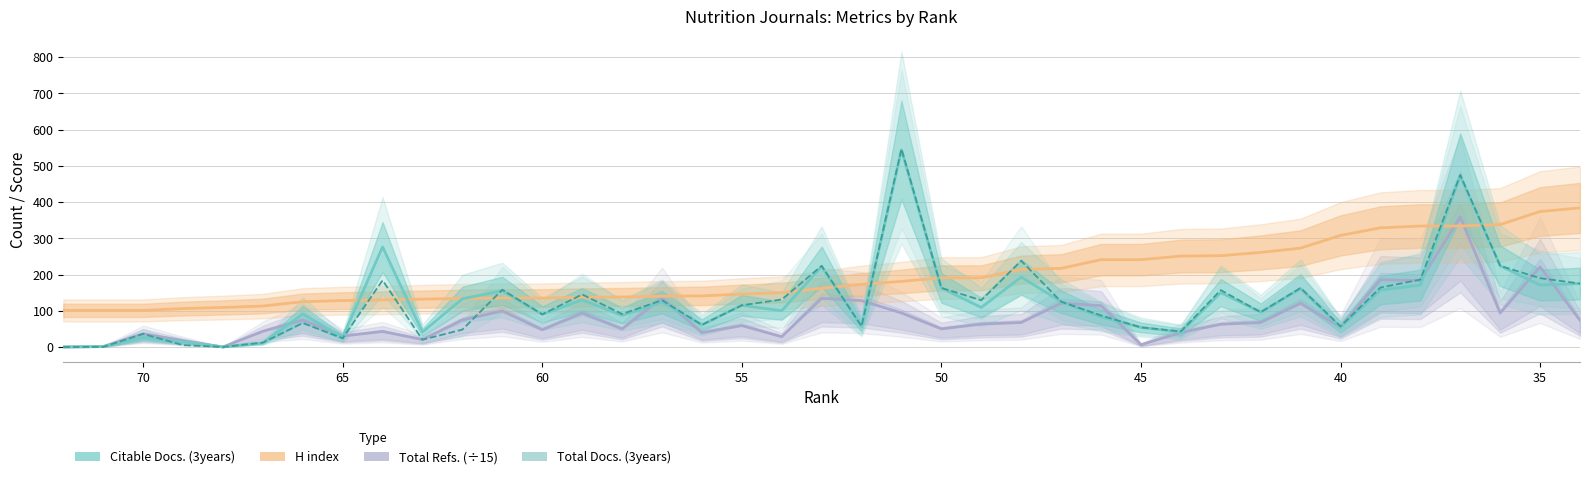

At which label does Total Docs. (3years) first exceed 115?

64